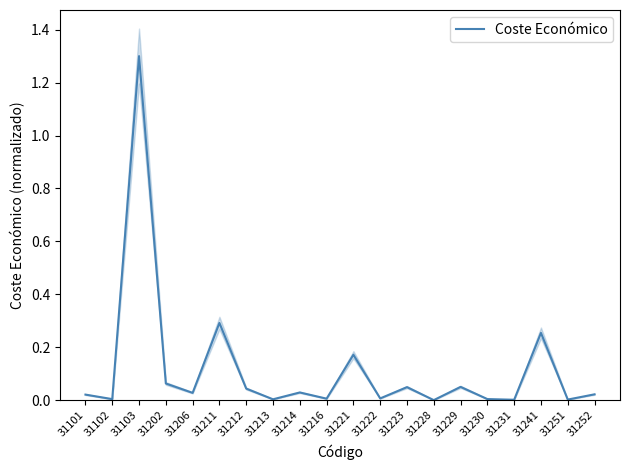

Does the chart have visible grid lines?

No